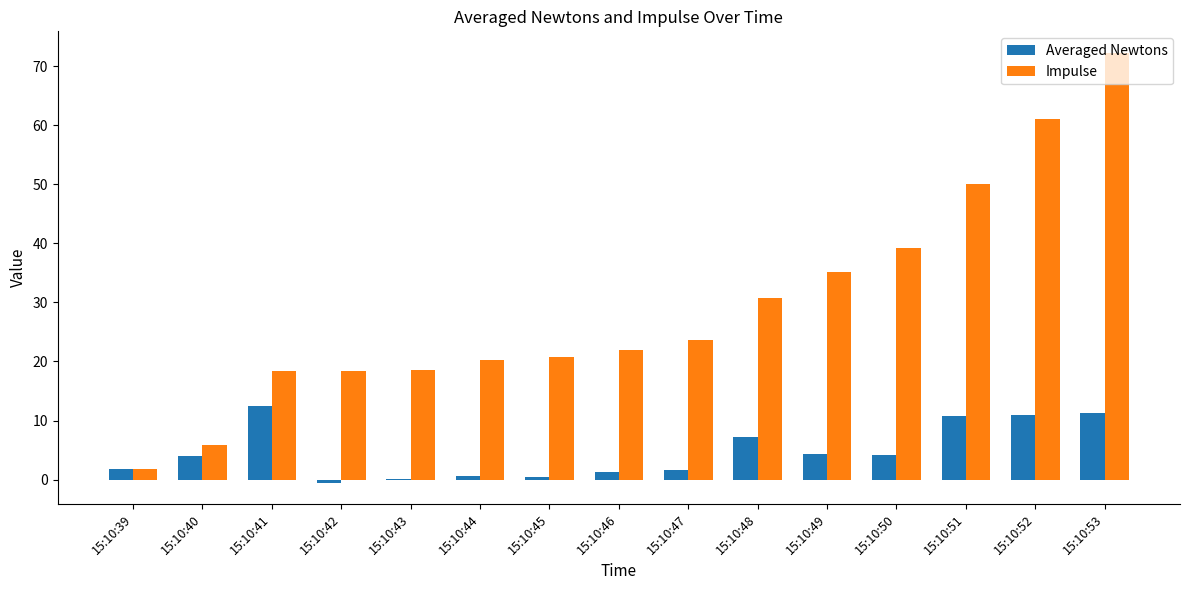

What is the spread (max minus min) of values at 15:10:48?

23.6